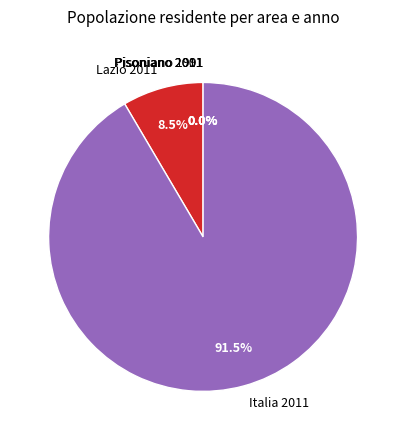

Is there a majority slice in this chart?

Yes